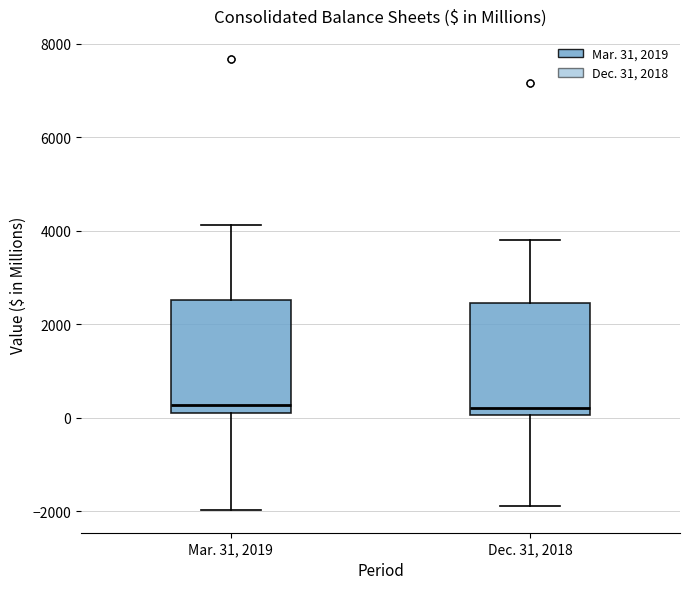

Where is the upper edge of the box for Mar. 31, 2019 on the y-axis? The values are not printed on the chart, so give them approximately, as read against the axis.

2600